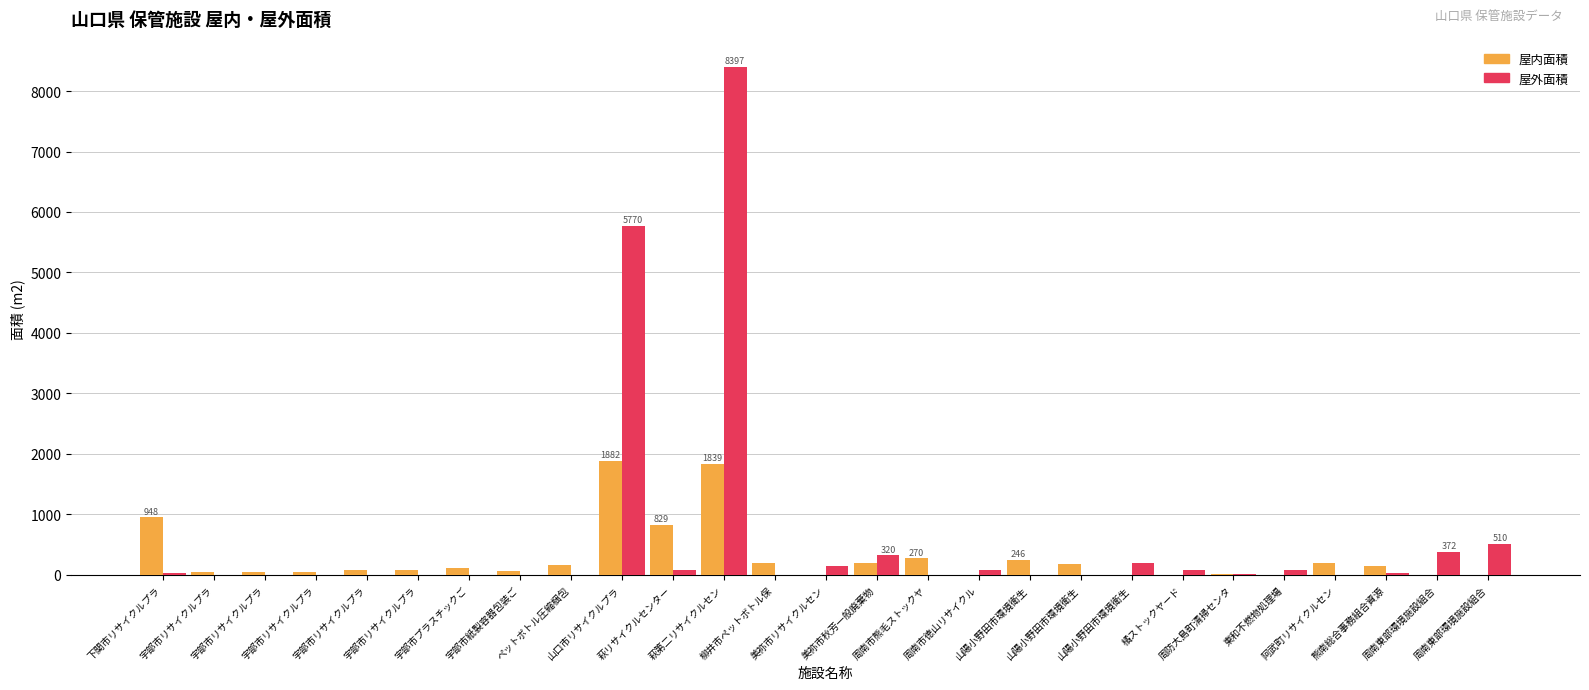

Which series has the largest range (max minus min)?

屋外面積